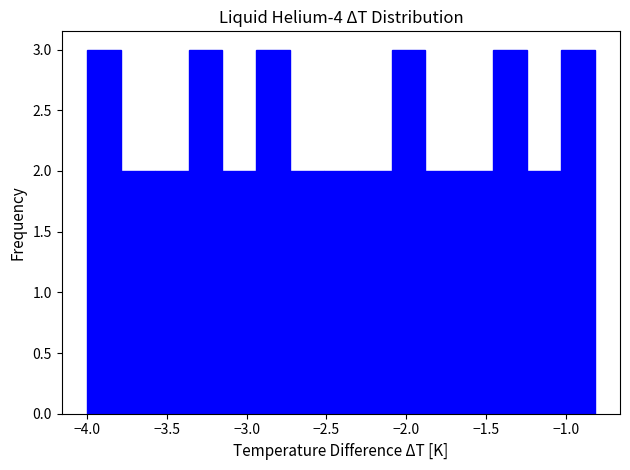

Reading left to right, transcribe this chart: for each bar, give the range it covers on the x-axis and its height. Neither the bar edges nor the heights are printed on the chart, so give them approximately, as read against the axes.

-4.00 to -3.80: 3
-3.80 to -3.60: 2
-3.60 to -3.35: 2
-3.35 to -3.15: 3
-3.15 to -2.95: 2
-2.95 to -2.75: 3
-2.75 to -2.50: 2
-2.50 to -2.30: 2
-2.30 to -2.10: 2
-2.10 to -1.90: 3
-1.90 to -1.65: 2
-1.65 to -1.45: 2
-1.45 to -1.25: 3
-1.25 to -1.05: 2
-1.05 to -0.80: 3